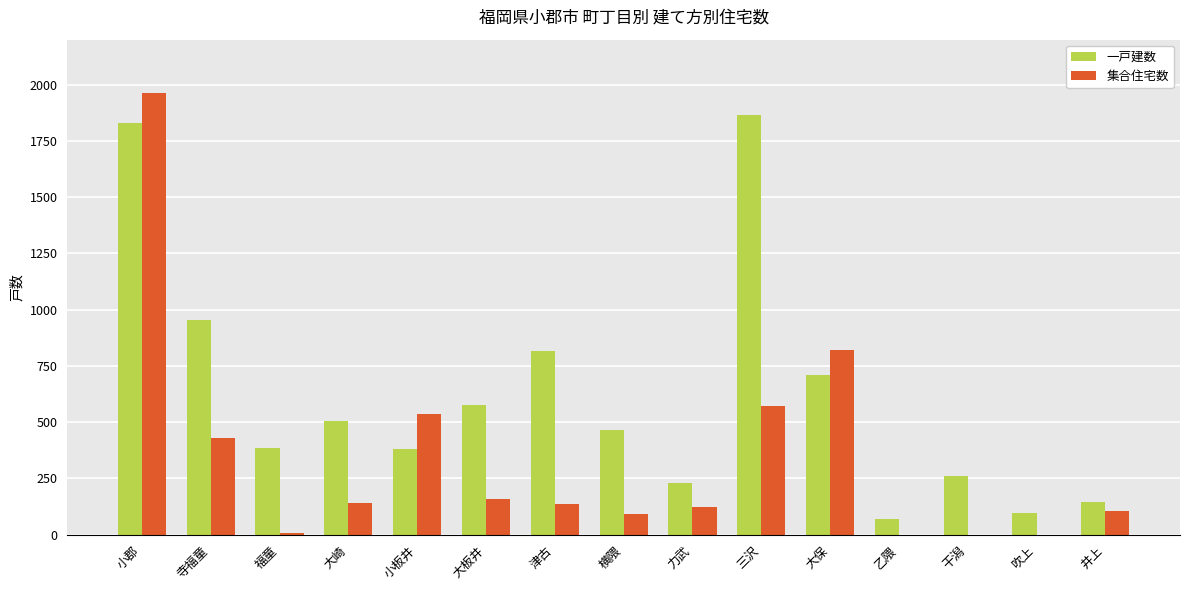

Which category has the highest value in the 集合住宅数 series?

小郡